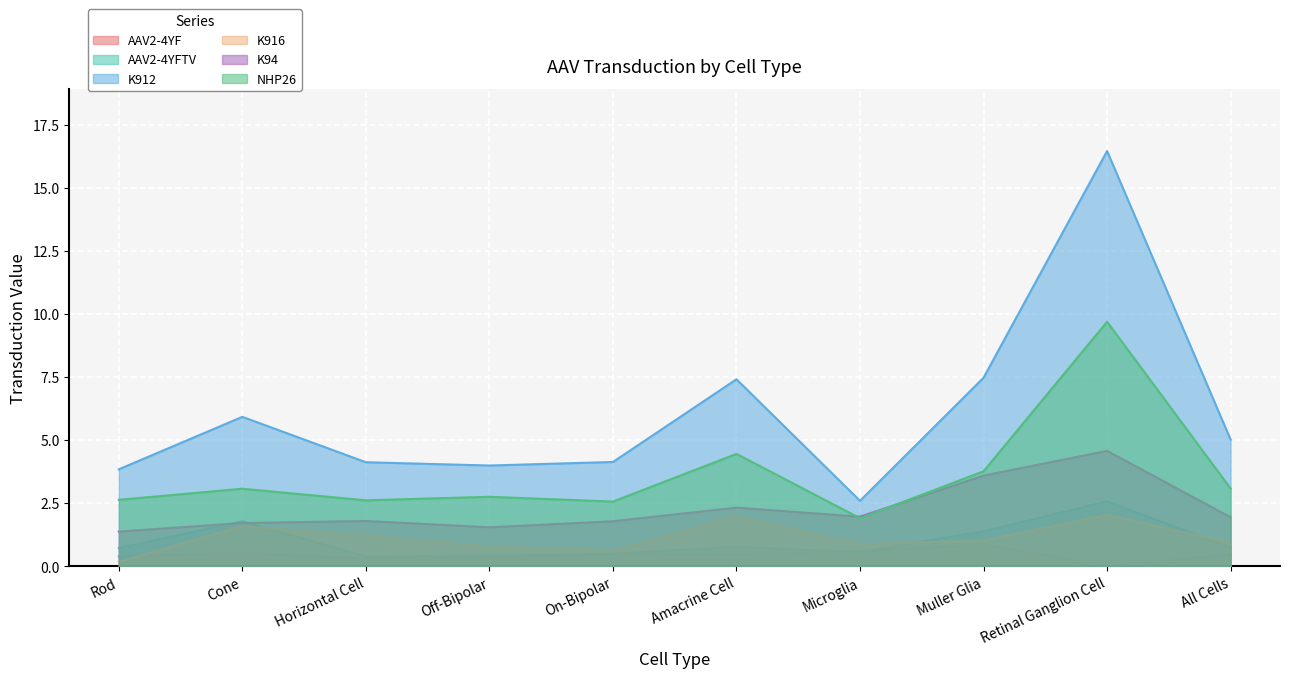

Reading left to right, transcribe all the data shown in this chart.

AAV2-4YF: 0.4	0.5	0.3	0.3	0.5	0.5	0.6	0.9	0.0	0.5
AAV2-4YFTV: 0.7	1.8	0.4	0.4	0.5	0.8	0.6	1.4	2.6	0.7
K912: 3.8	5.9	4.1	4.0	4.1	7.4	2.6	7.5	16.5	5.0
K916: 0.2	1.6	1.2	0.8	0.6	2.0	0.9	1.0	2.0	0.9
K94: 1.4	1.7	1.8	1.5	1.8	2.3	2.0	3.6	4.6	1.9
NHP26: 2.6	3.1	2.6	2.8	2.6	4.5	1.9	3.8	9.7	3.1